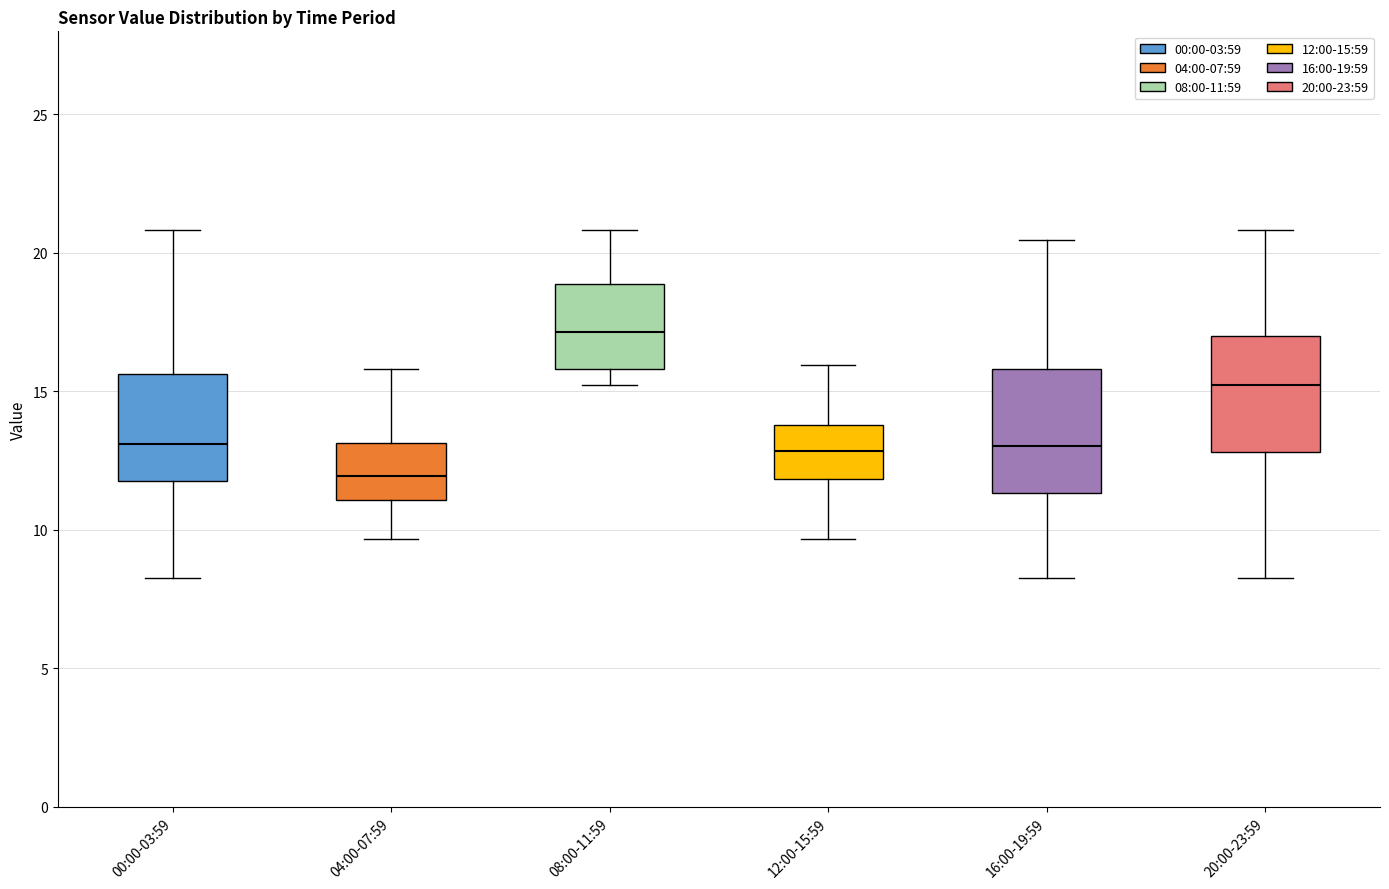

Reading left to right, transcribe this box plot: for each box, give where its median line is, the range the box spans, and where its two whiskers end, as read against the y-axis. The values are not printed on the chart, so give them approximately, as read against the axis.

00:00-03:59: median 13.0, box 11.5 to 15.5, whiskers 8.5 to 21.0
04:00-07:59: median 12.0, box 11.0 to 13.0, whiskers 9.5 to 16.0
08:00-11:59: median 17.0, box 16.0 to 19.0, whiskers 15.0 to 21.0
12:00-15:59: median 13.0, box 12.0 to 14.0, whiskers 9.5 to 16.0
16:00-19:59: median 13.0, box 11.5 to 16.0, whiskers 8.5 to 20.5
20:00-23:59: median 15.0, box 13.0 to 17.0, whiskers 8.5 to 21.0